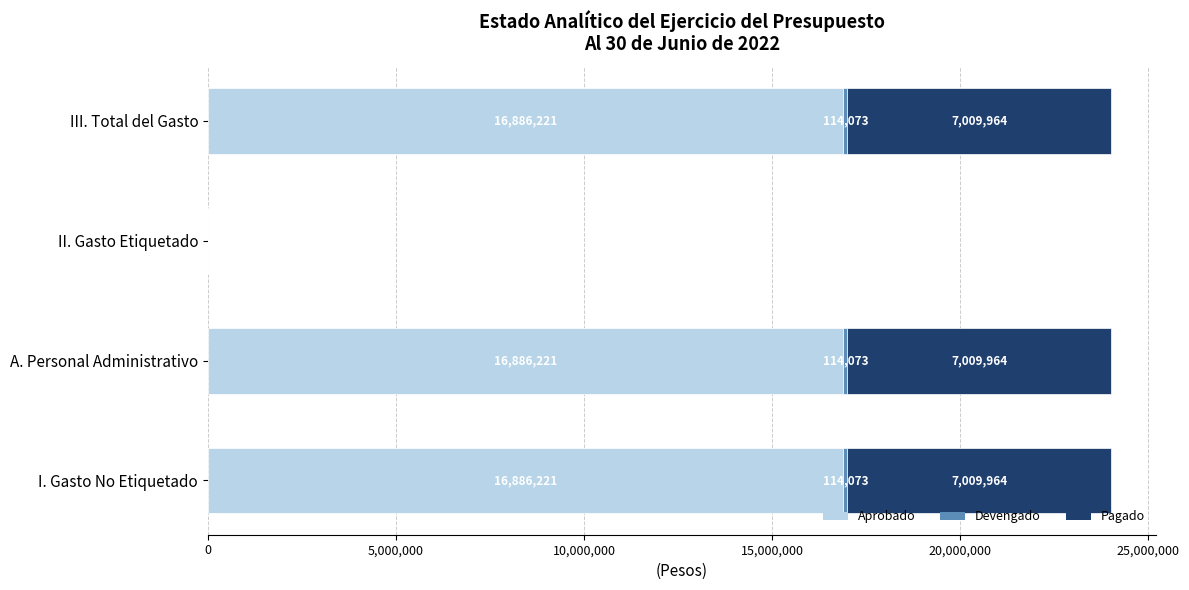

The Aprobado series shows 16886221.0 at I. Gasto No Etiquetado. True or false?

True